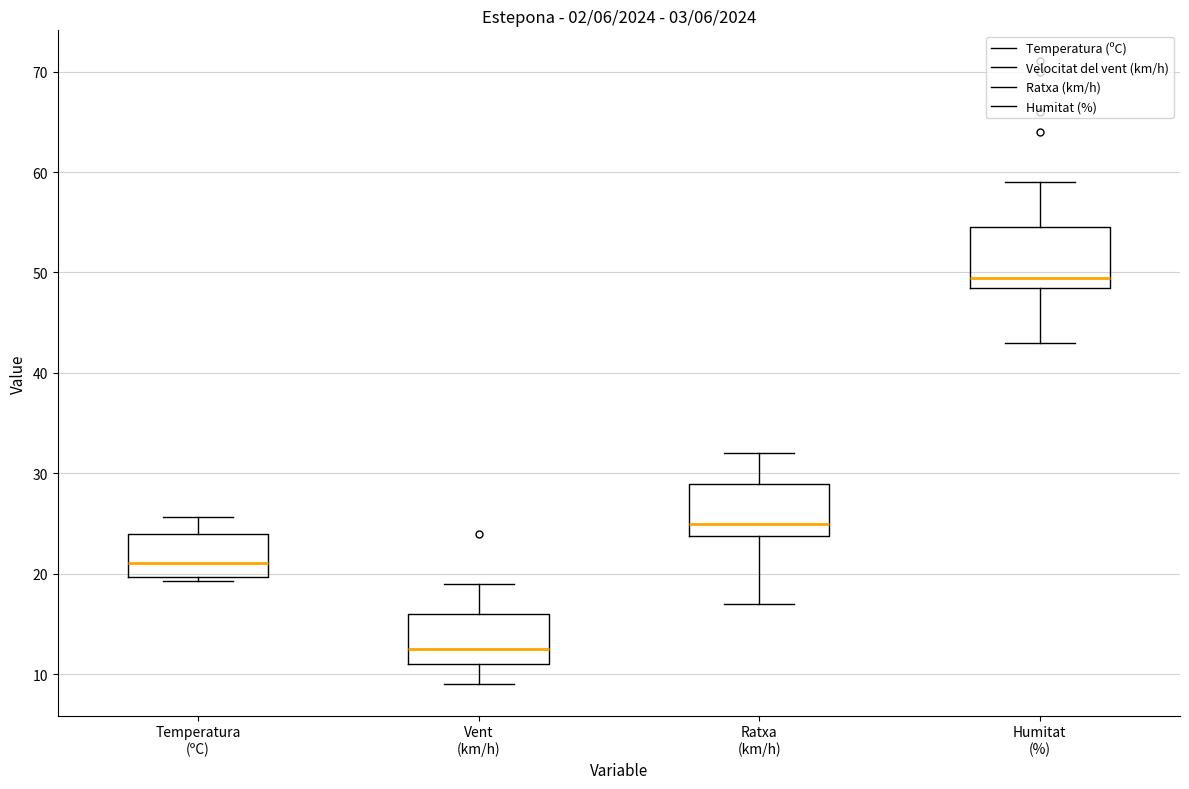

Reading left to right, read every box against the y-axis: the position of its median line, the range the box covers, and the ends of its whiskers. The values are not printed on the chart, so give them approximately, as read against the axis.

Temperatura (ºC): median 21, box 20 to 24, whiskers 19 to 26
Vent (km/h): median 13, box 11 to 16, whiskers 9 to 19
Ratxa (km/h): median 25, box 24 to 29, whiskers 17 to 32
Humitat (%): median 50, box 49 to 55, whiskers 43 to 59